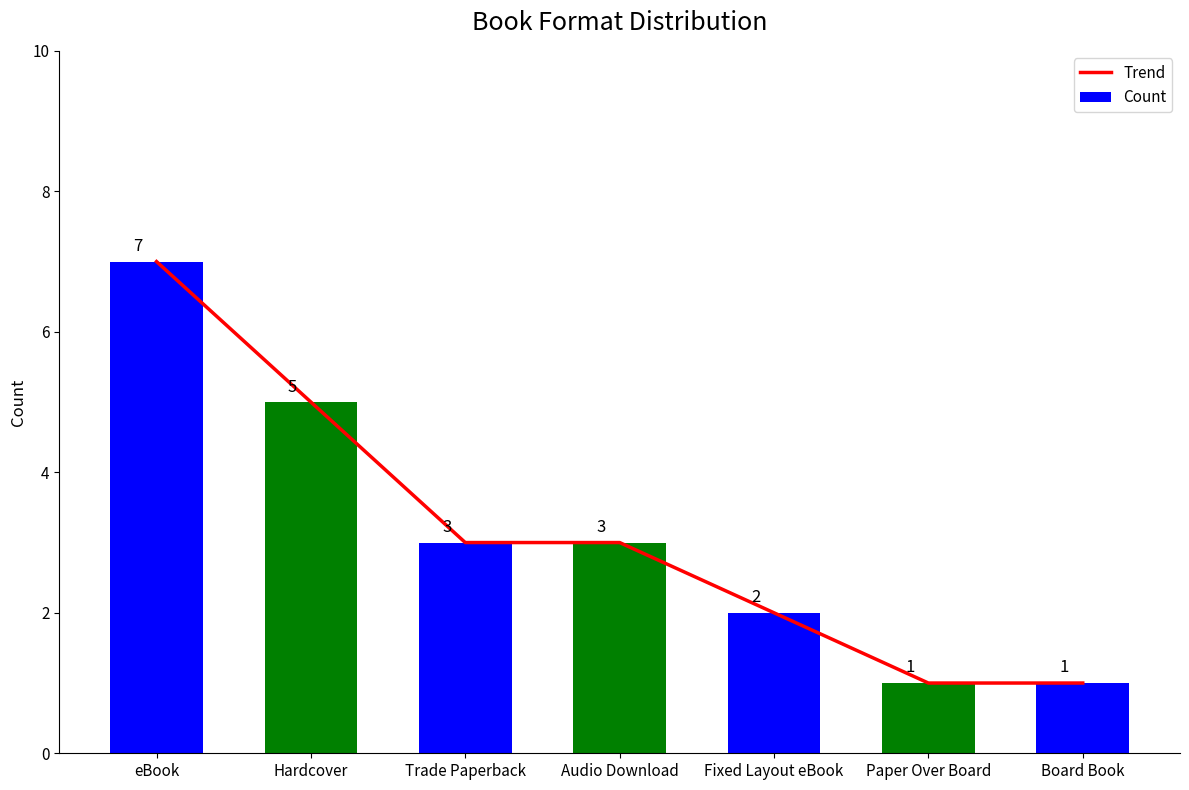

At how many categories does at least one series exceed 6?

1